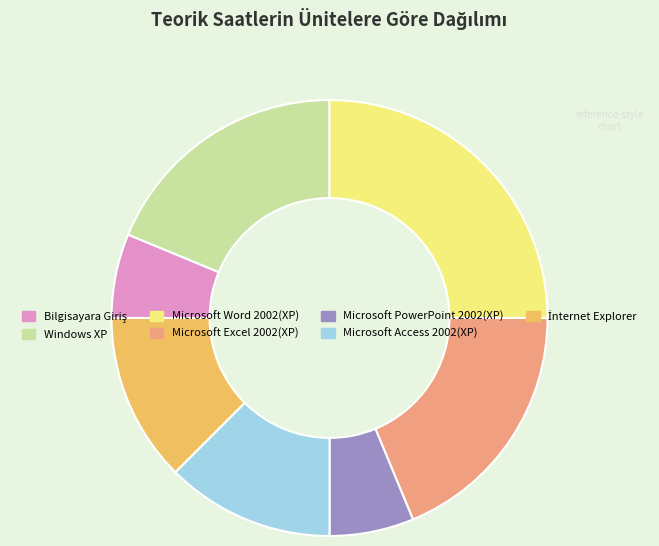

Do Windows XP and Microsoft Excel 2002(XP) together represent more than half of the pie?

No